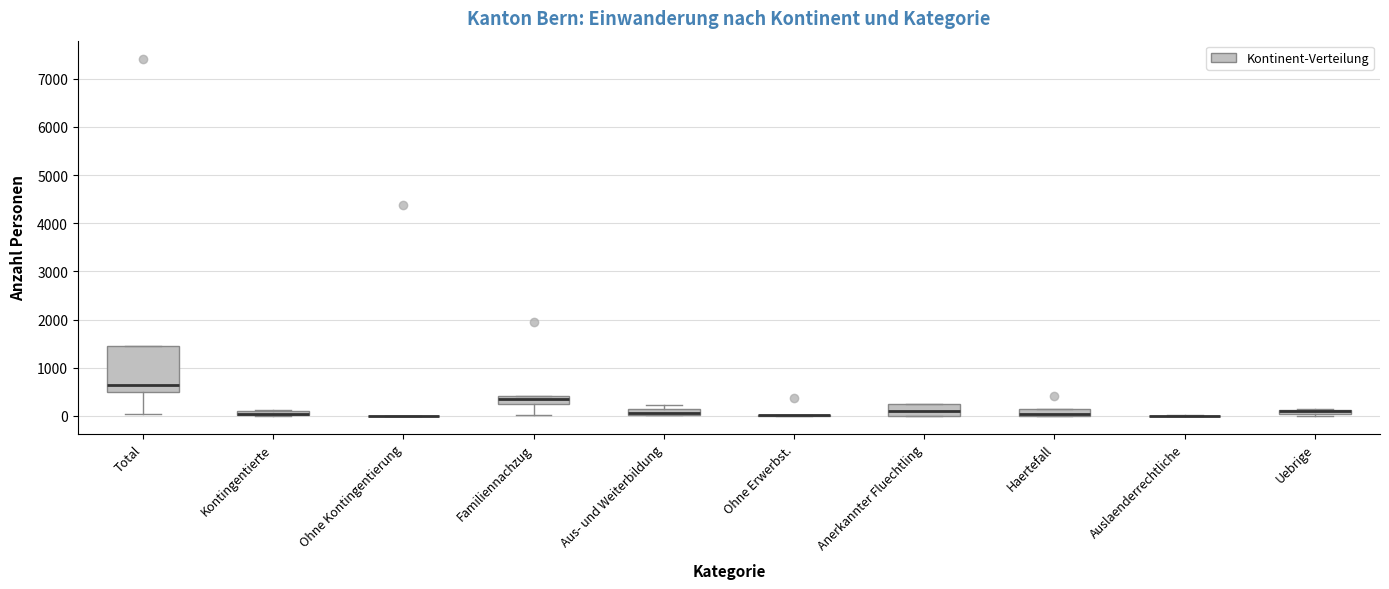

Which box is the tallest, from its lower edge to its upper edge?

Total